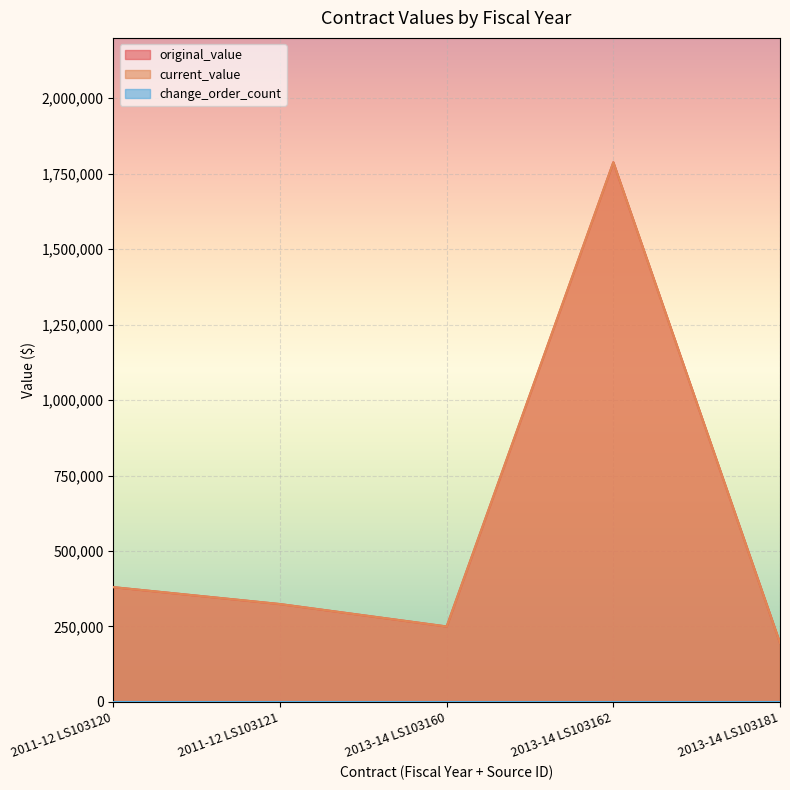

What is the sum of the original_value values at 2011-12 LS103120 and 2013-14 LS103162?

2168306.6